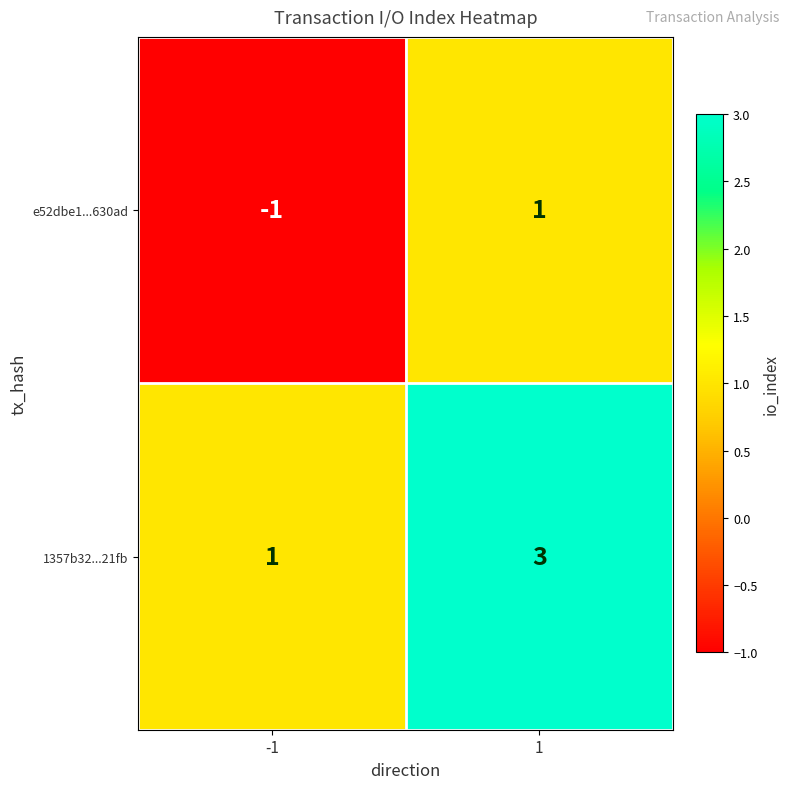

At which category is the sum across all series the highest?

1